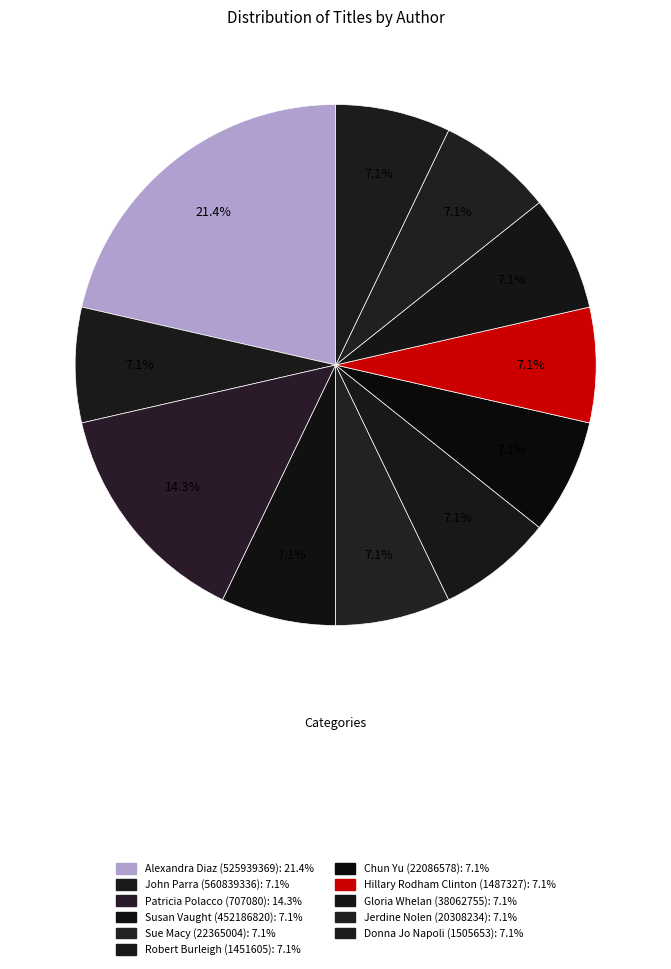

How many slices are in this pie chart?

11